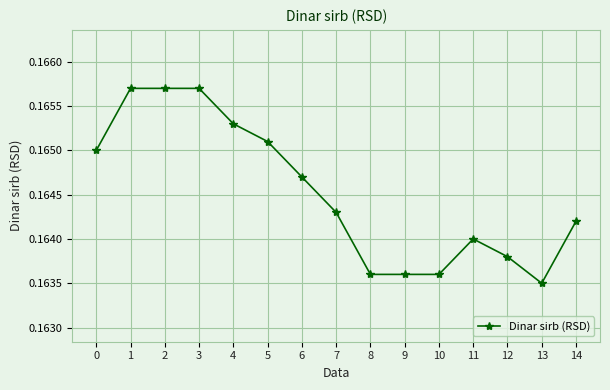

What is the sum of the values at 6 and 8?

0.3